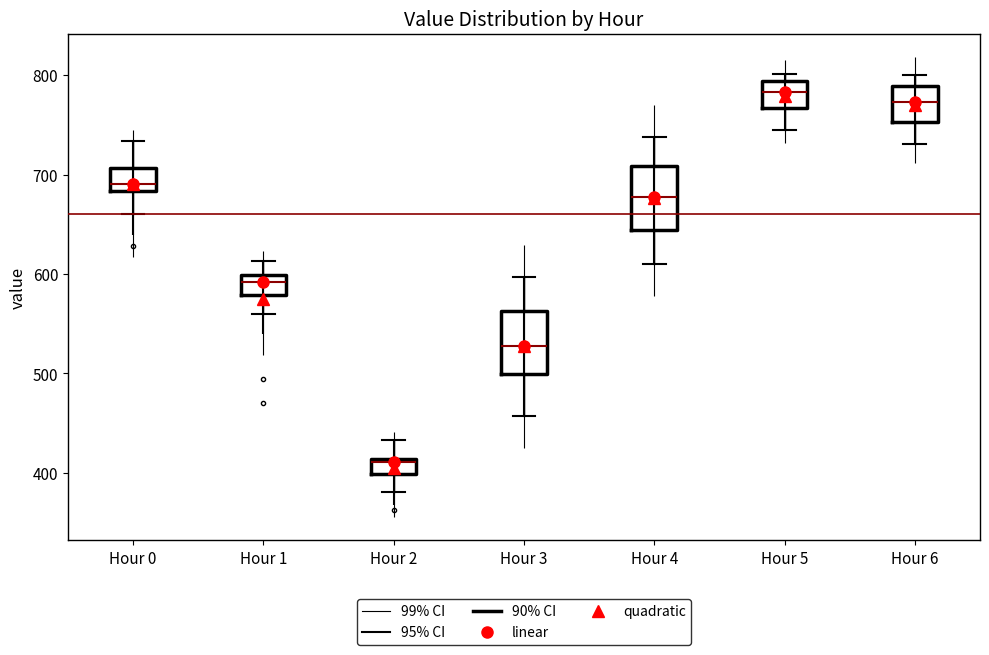

Reading left to right, transcribe this box plot: for each box, give where its median line is, the range the box spans, and where its two whiskers end, as read against the y-axis. The values are not printed on the chart, so give them approximately, as read against the axis.

Hour 0: median 690, box 680 to 710, whiskers 660 to 730
Hour 1: median 590, box 580 to 600, whiskers 560 to 610
Hour 2: median 410 (just below the box's upper edge), box 400 to 410, whiskers 380 to 430
Hour 3: median 530, box 500 to 560, whiskers 460 to 600
Hour 4: median 680, box 640 to 710, whiskers 610 to 740
Hour 5: median 780, box 770 to 790, whiskers 750 to 800
Hour 6: median 770, box 750 to 790, whiskers 730 to 800